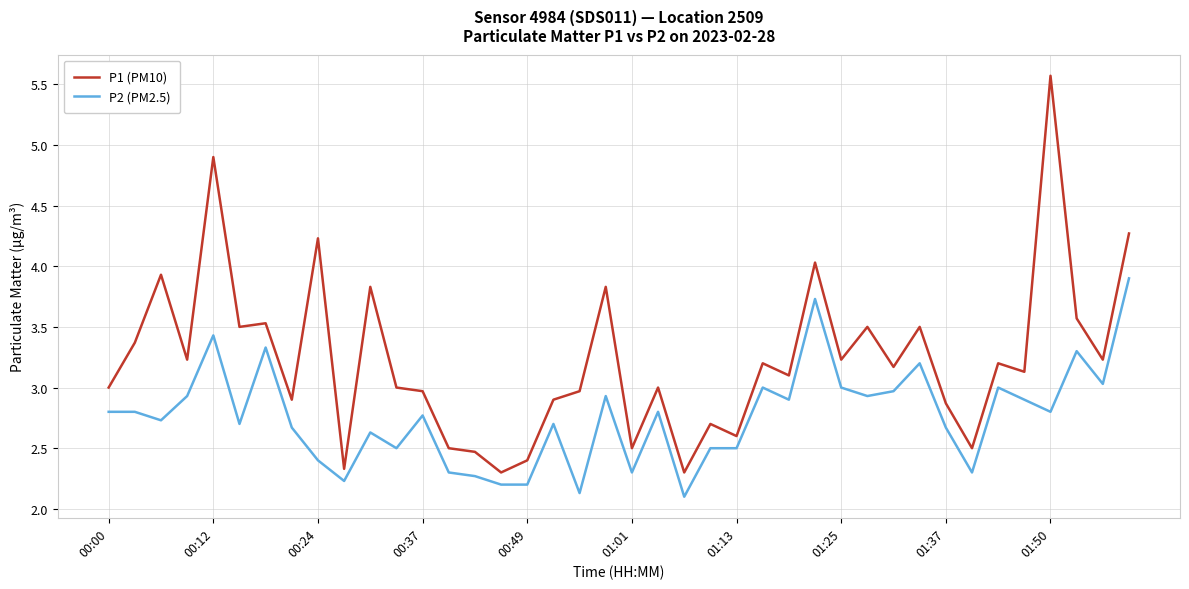

What is the minimum value shown in the chart?

2.1